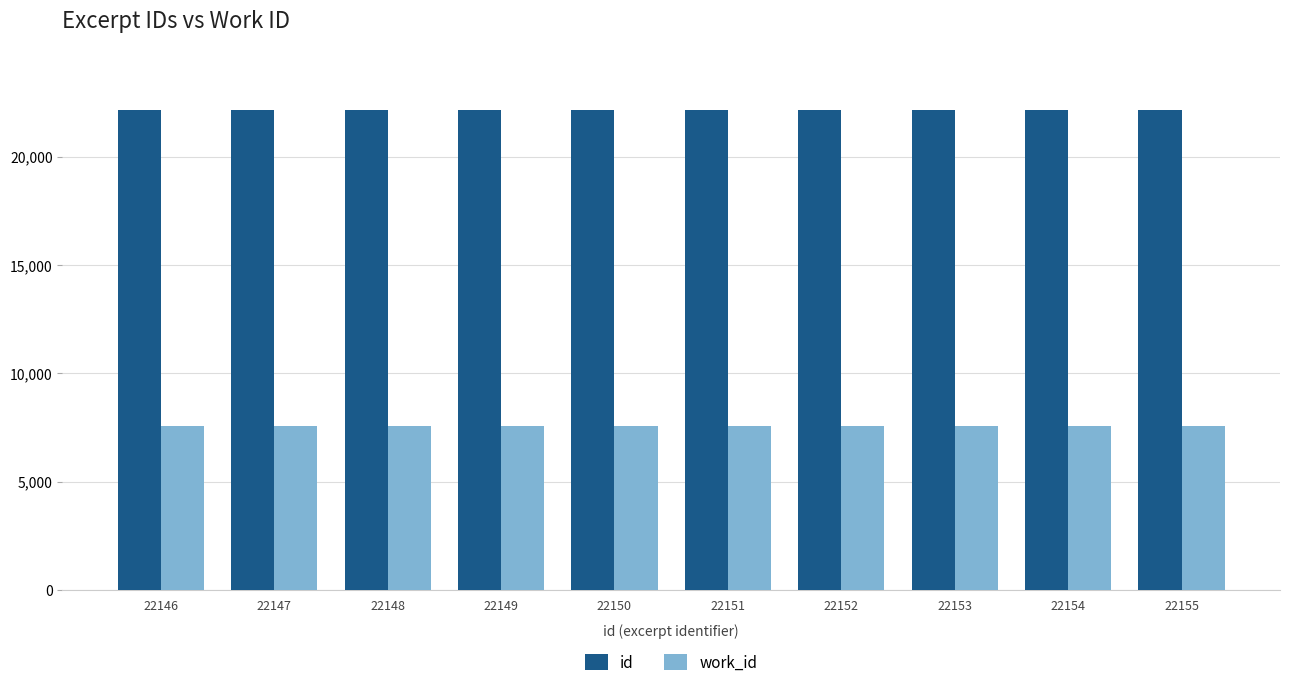

At how many categories does at least one series exceed 16511?

10